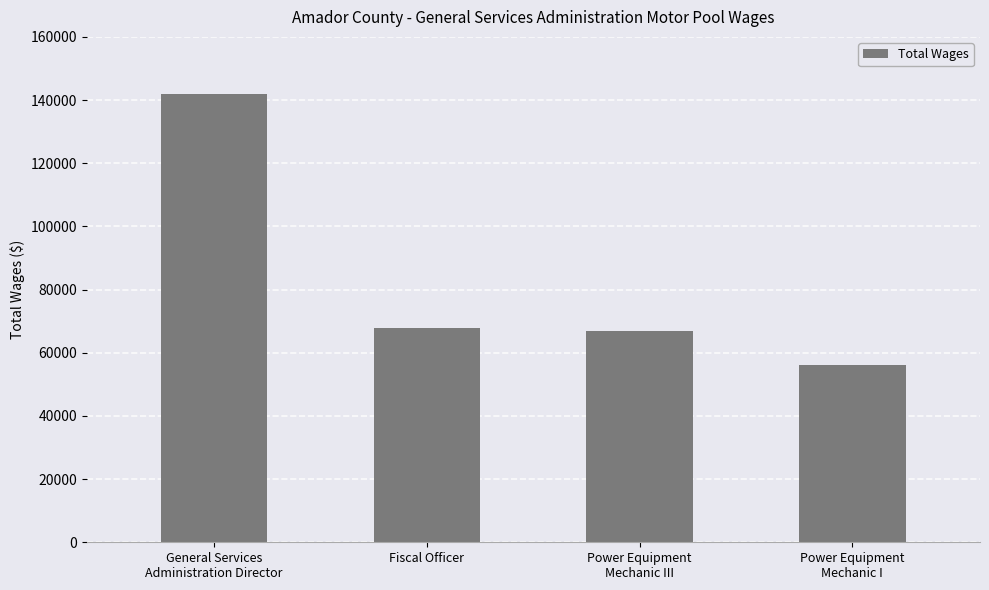

Approximately how many times larger is the value at Power Equipment
Mechanic III compared to Fiscal Officer?

1.0